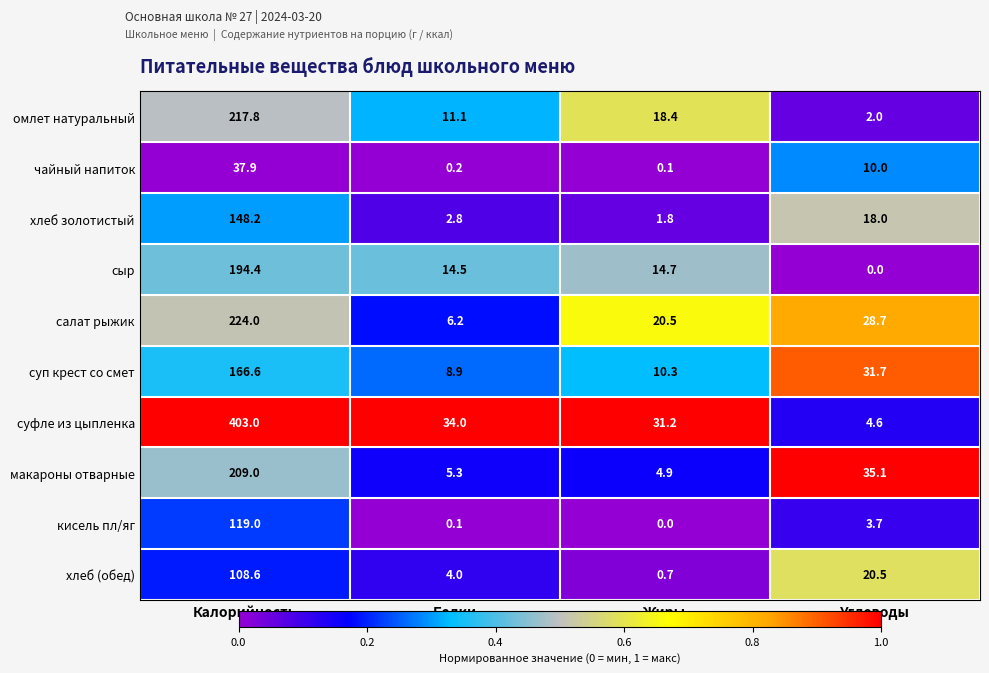

True or false: хлеб золотистый has a value of 4.1 at Белки.

False